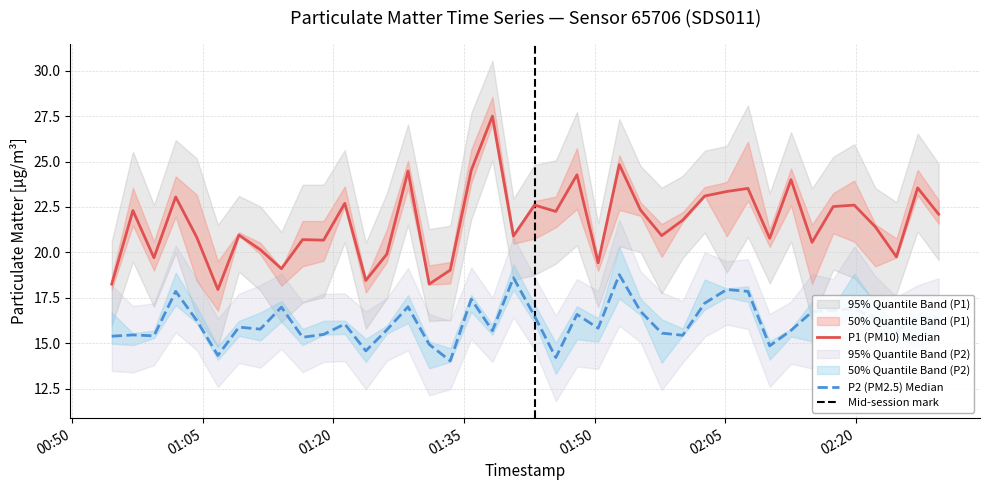

In P2, how many points are higher than both neighbors (excluding endpoints)?

13